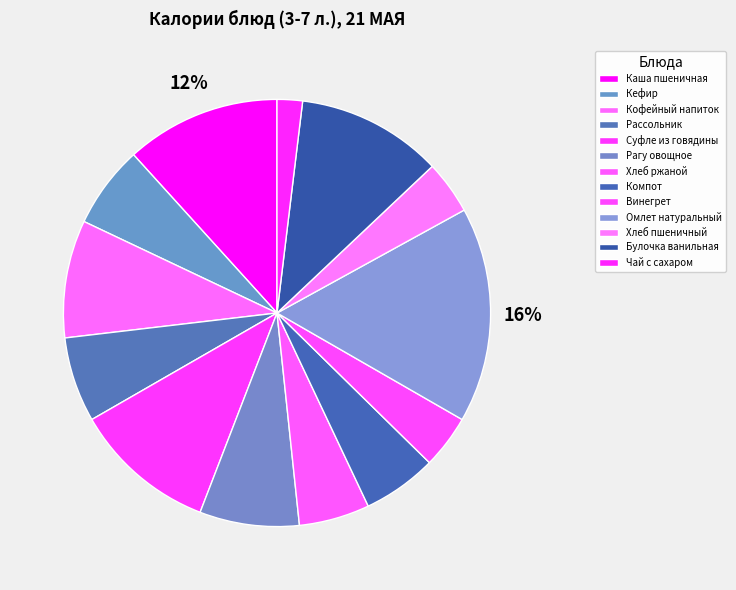

Which category has the smallest portion of the pie?

Чай с сахаром